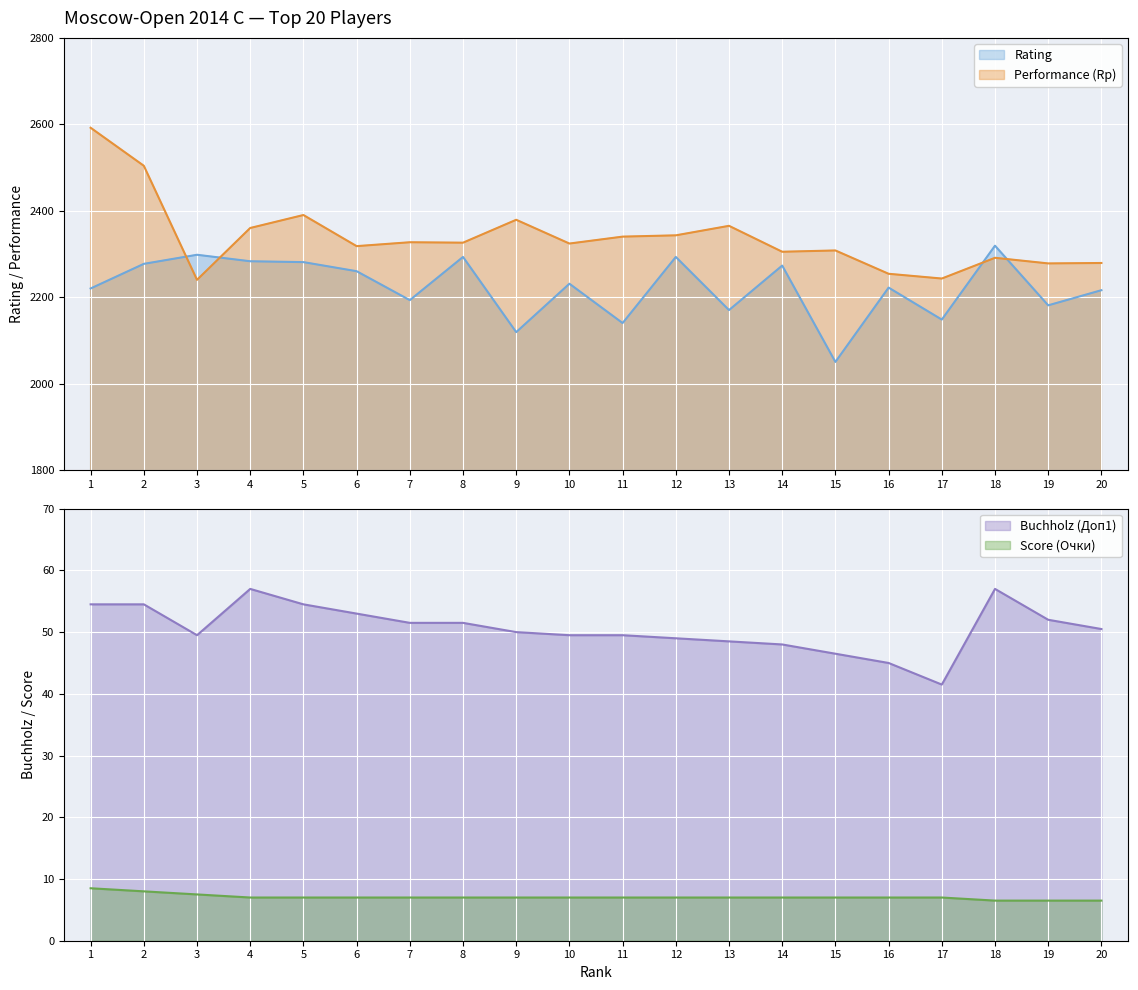

Reading left to right, extract all data points from this chart.

Rating: 2220.0	2277.0	2298.0	2283.0	2281.0	2260.0	2193.0	2293.0	2119.0	2231.0	2140.0	2293.0	2170.0	2273.0	2050.0	2222.0	2148.0	2319.0	2181.0	2216.0
Performance (Rp): 2592.0	2504.0	2240.0	2360.0	2390.0	2318.0	2327.0	2326.0	2379.0	2324.0	2340.0	2343.0	2365.0	2305.0	2308.0	2254.0	2243.0	2291.0	2278.0	2279.0
Buchholz (Доп1): 54.5	54.5	49.5	57.0	54.5	53.0	51.5	51.5	50.0	49.5	49.5	49.0	48.5	48.0	46.5	45.0	41.5	57.0	52.0	50.5
Score (Очки): 8.5	8.0	7.5	7.0	7.0	7.0	7.0	7.0	7.0	7.0	7.0	7.0	7.0	7.0	7.0	7.0	7.0	6.5	6.5	6.5